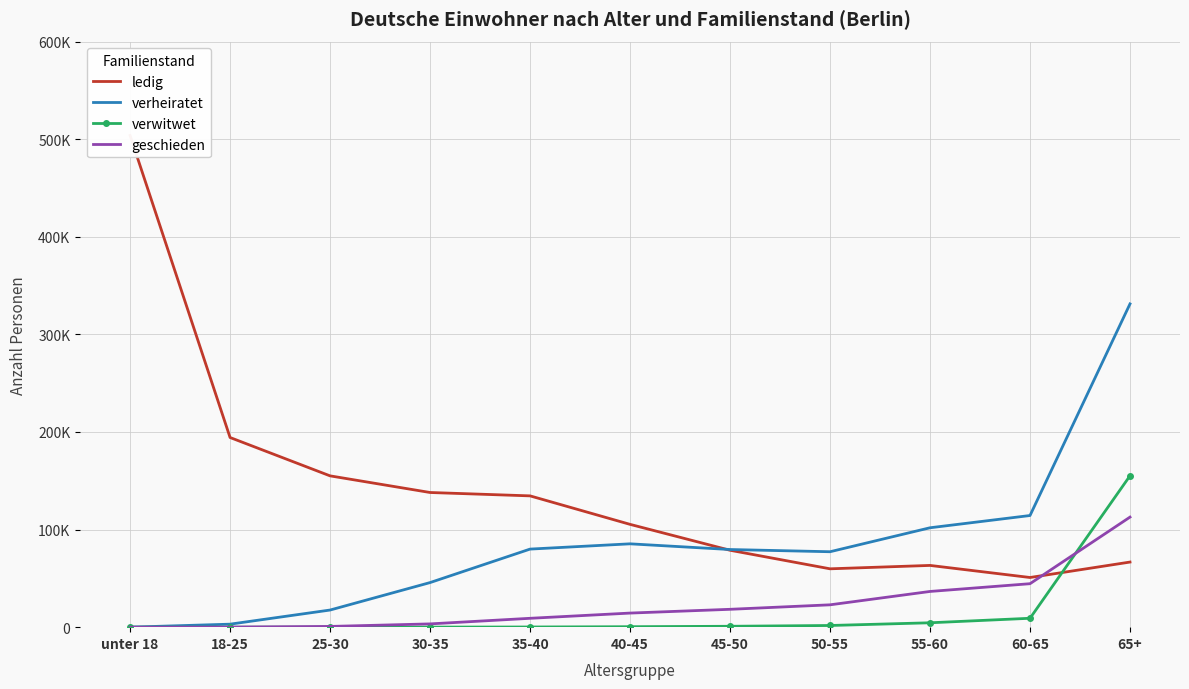

True or false: geschieden has more than 0 interior local peaks.

False